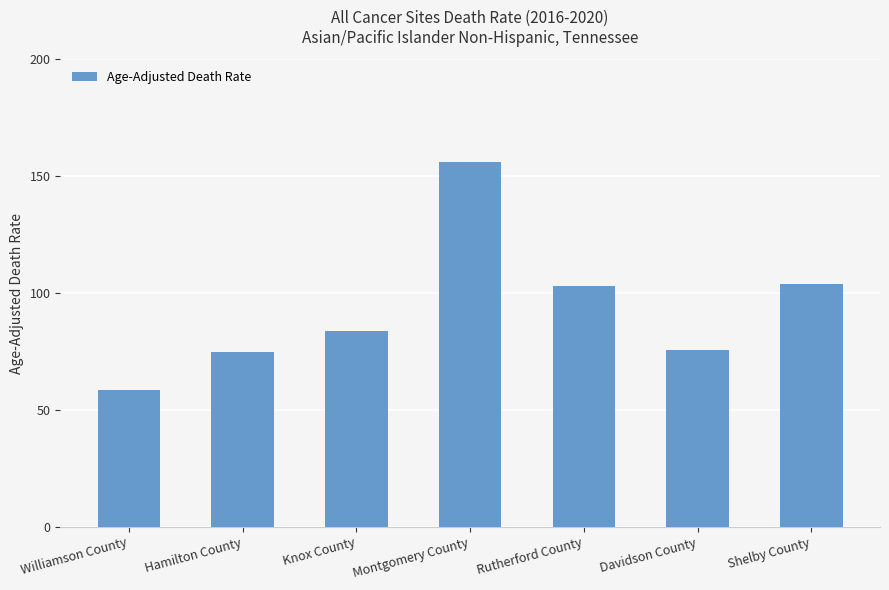

Is it true that the value at Hamilton County is 35.4?

False